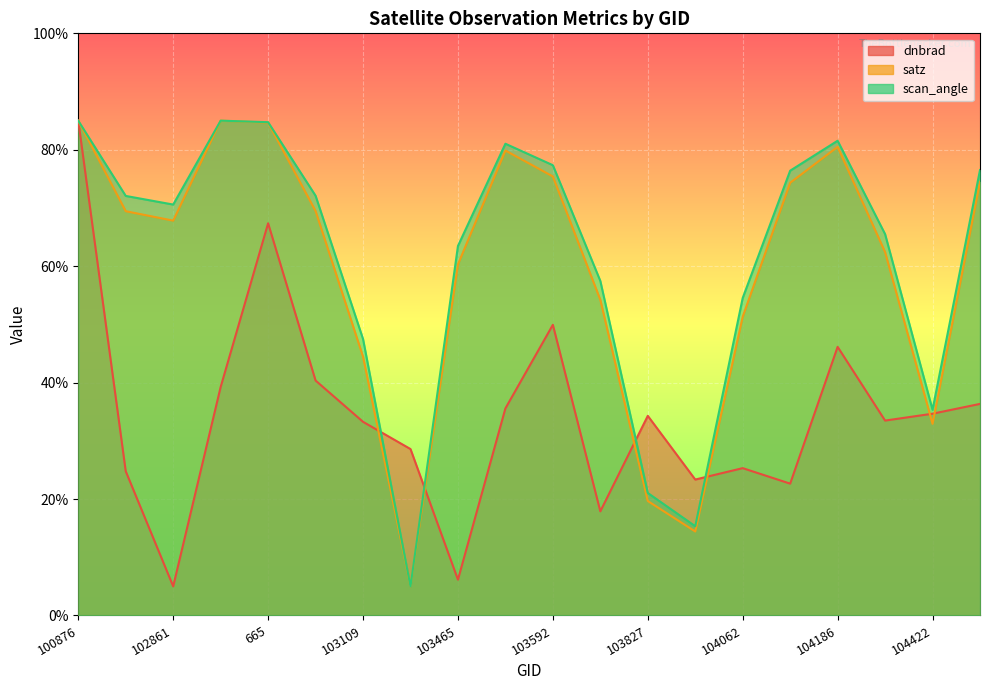

What is the difference between the maximum and second lowest values in the dnbrad series?

78.9